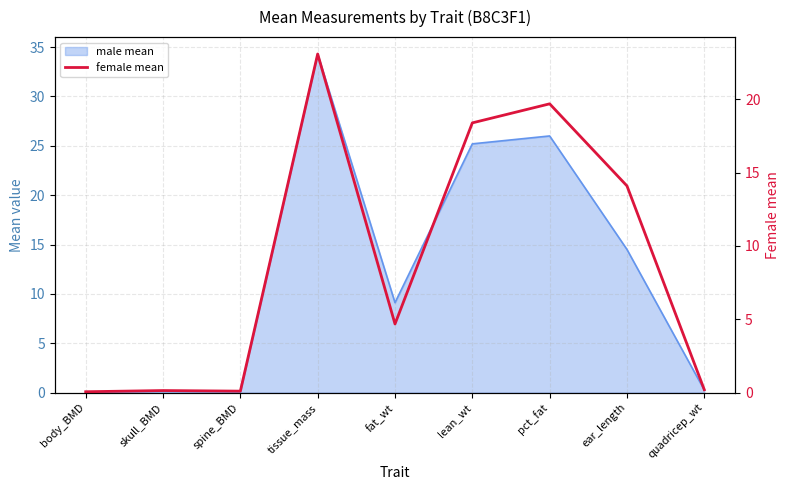

How many points are lower than both their immediate neighbors (excluding endpoints)?

2